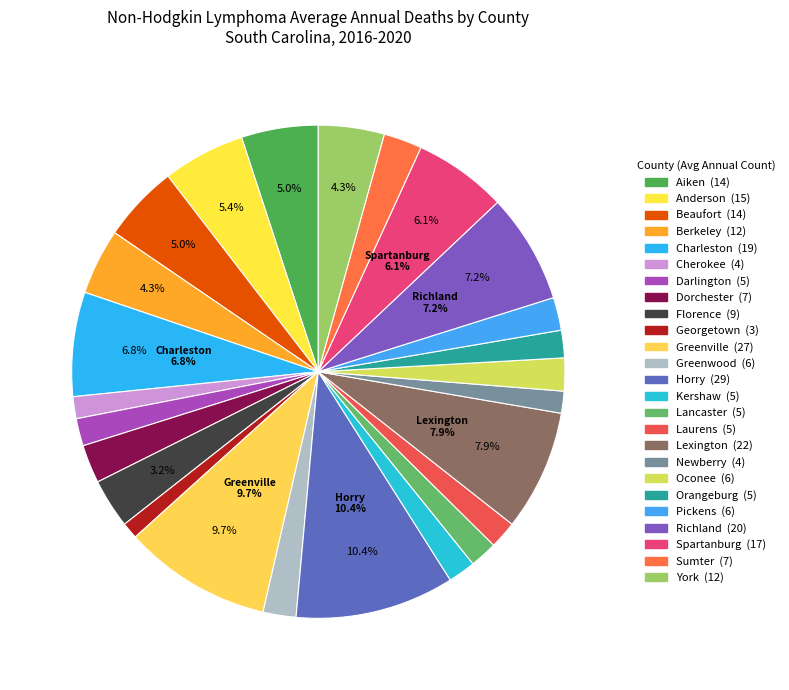

What is the largest slice in the pie chart?

Horry